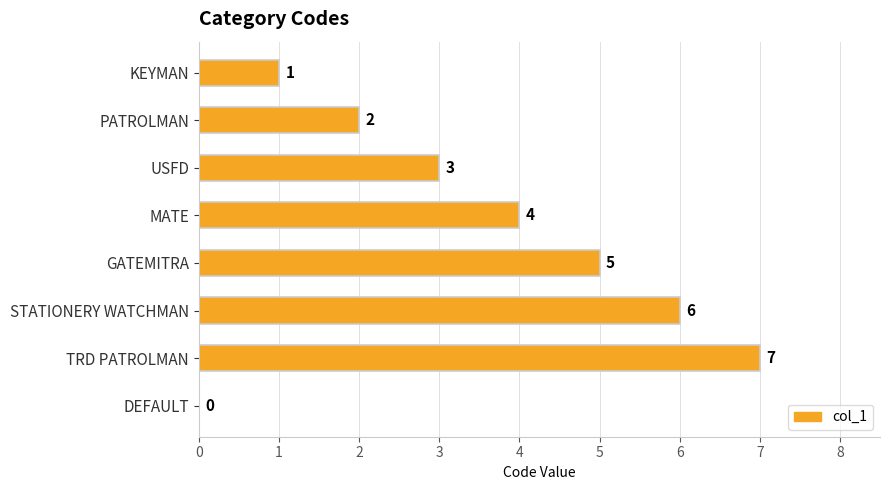

How many values are between 2 and 6?

5